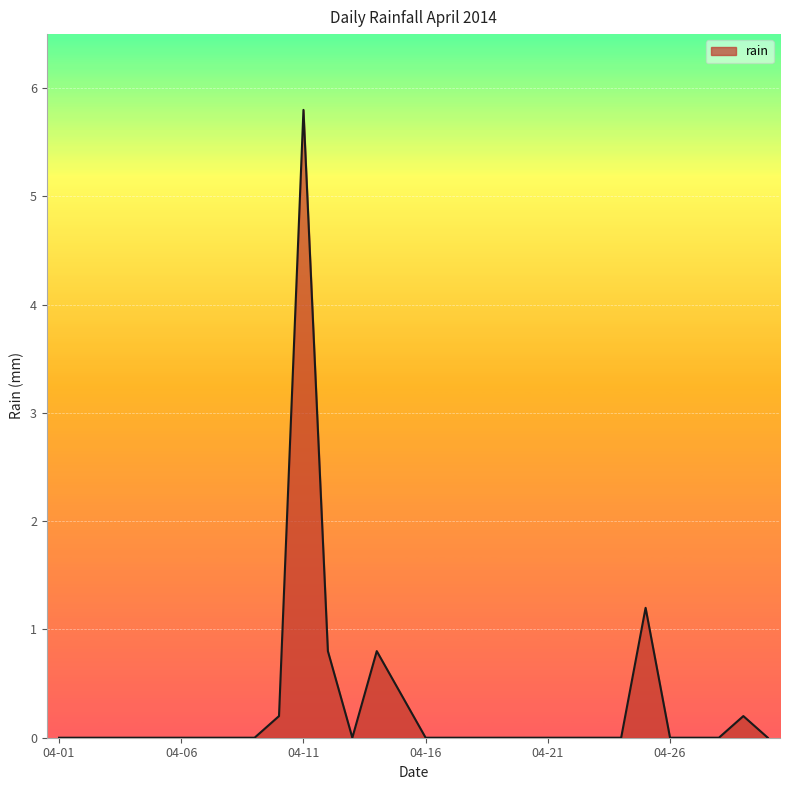

Reading left to right, what are all the values shown in this chart?

0.0	0.0	0.0	0.0	0.0	0.0	0.0	0.0	0.0	0.2	5.8	0.8	0.0	0.8	0.4	0.0	0.0	0.0	0.0	0.0	0.0	0.0	0.0	0.0	1.2	0.0	0.0	0.0	0.2	0.0